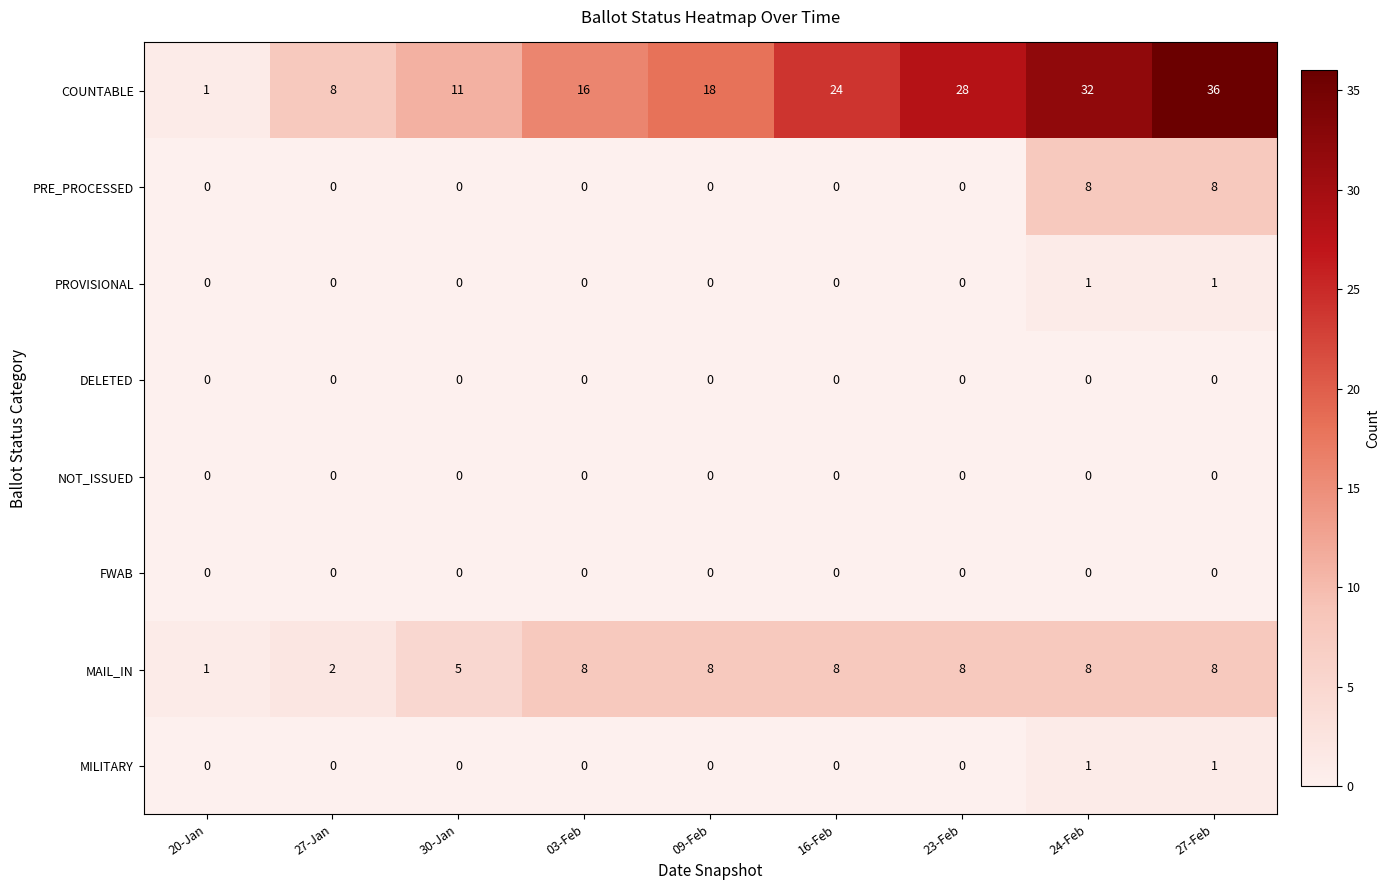

Count the MAIL_IN values in the range 5 to 8.

7